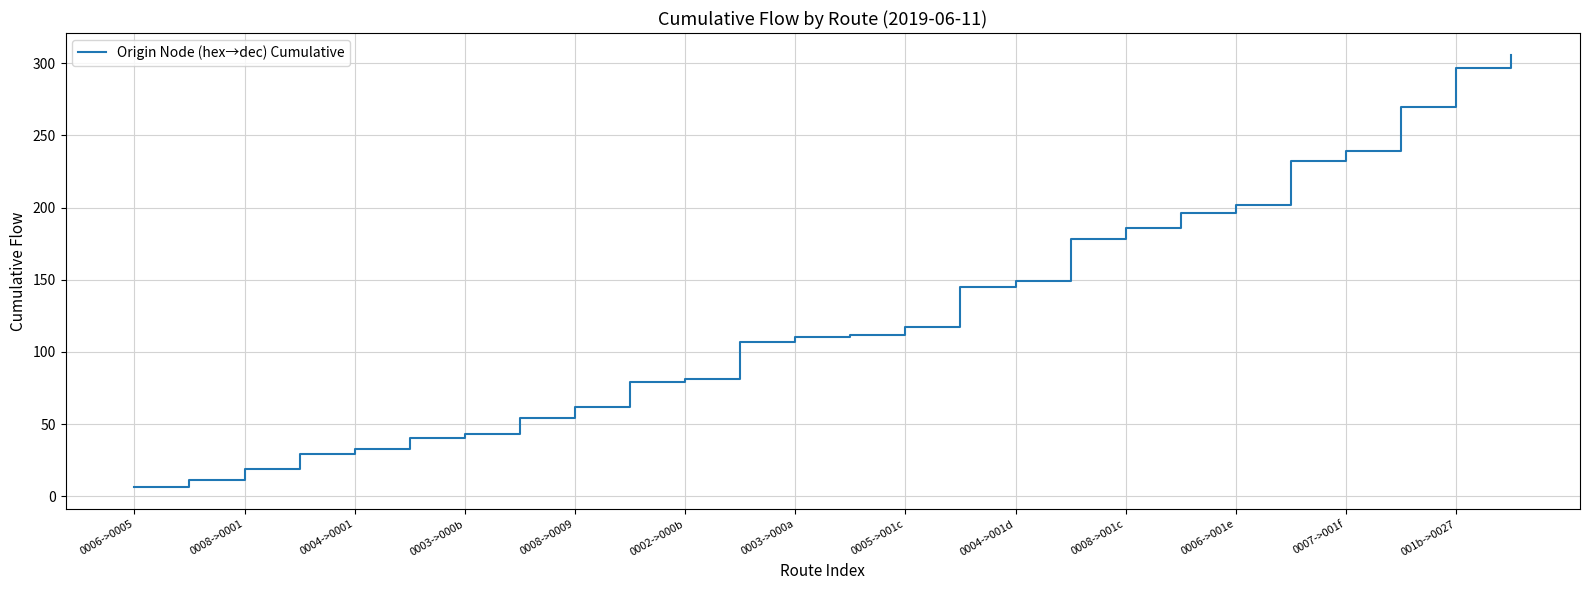

What is the greatest value displayed?

306